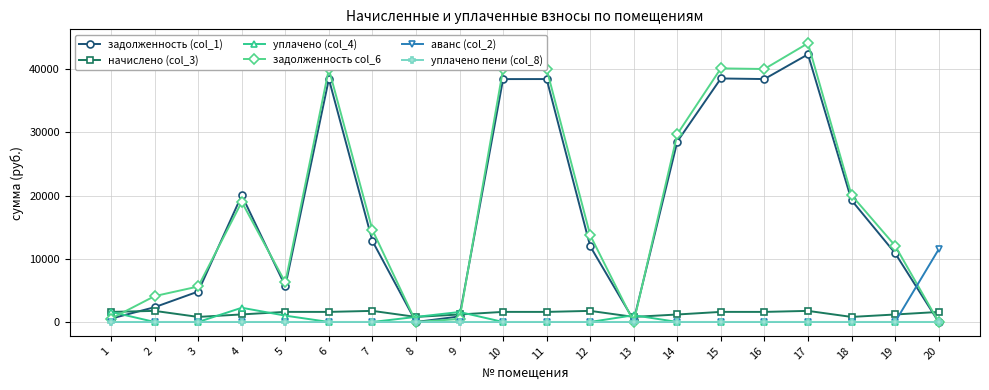

How many lines are shown in the chart?

6